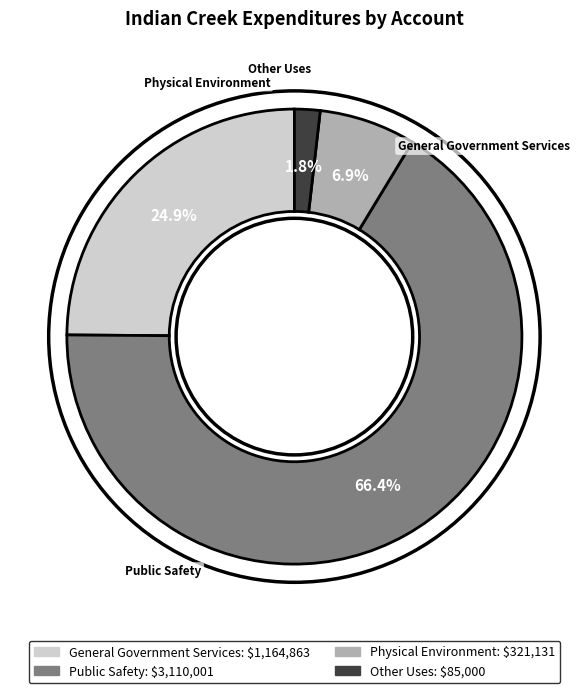

Is it true that Public Safety is 77% of the pie?

False